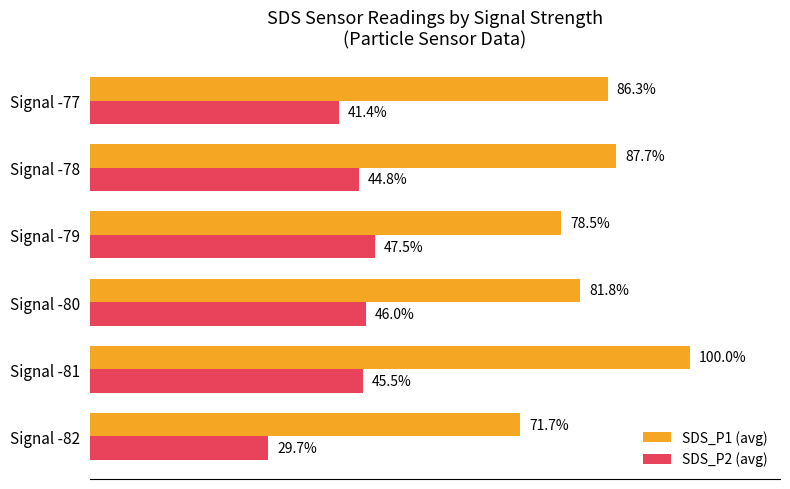

At which category is the sum across all series the highest?

Signal -81